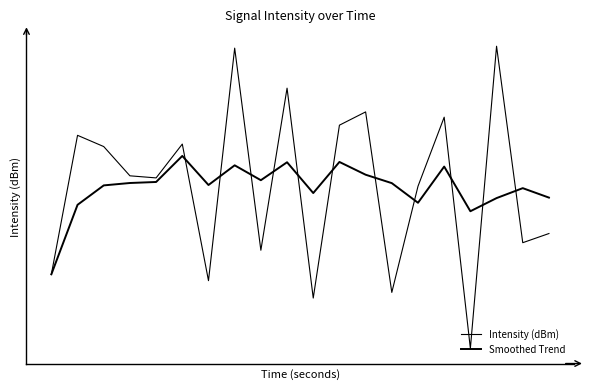

What is the difference between the second highest and minimum values in the Smoothed Trend series?

5.2